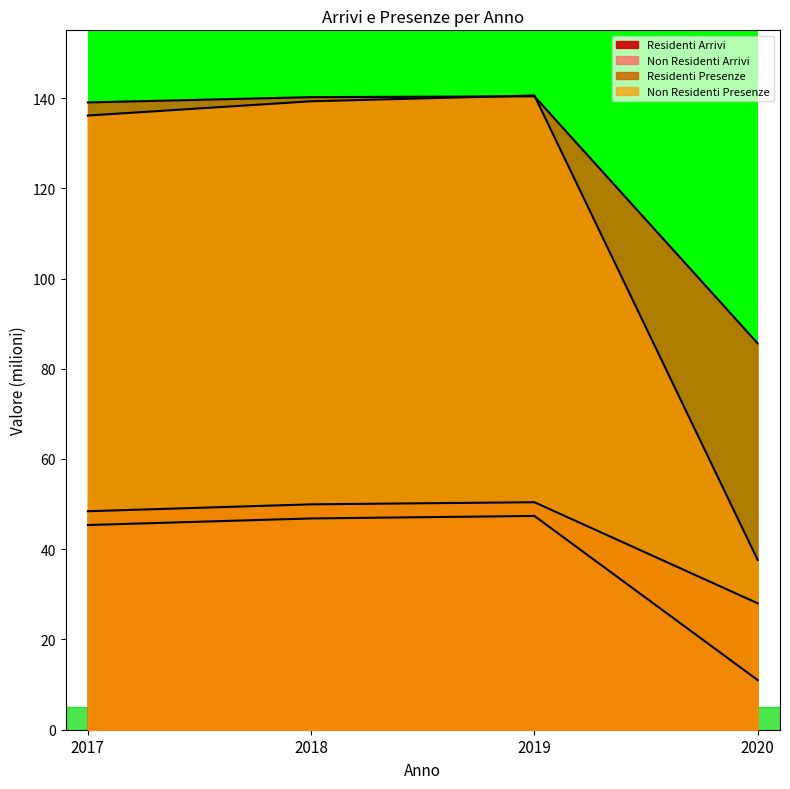

Between 2018 and 2020, which is larger?

2018